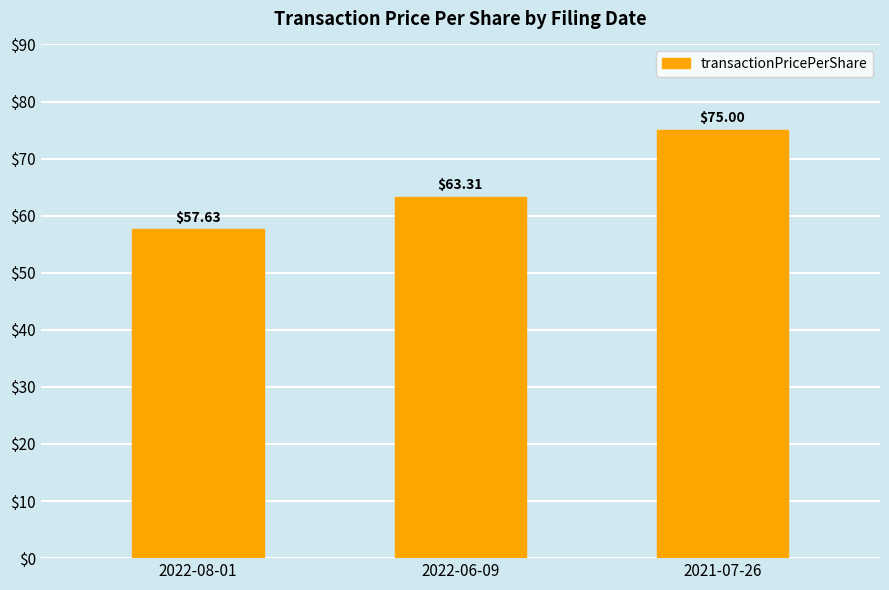

Are the bars horizontal?

No